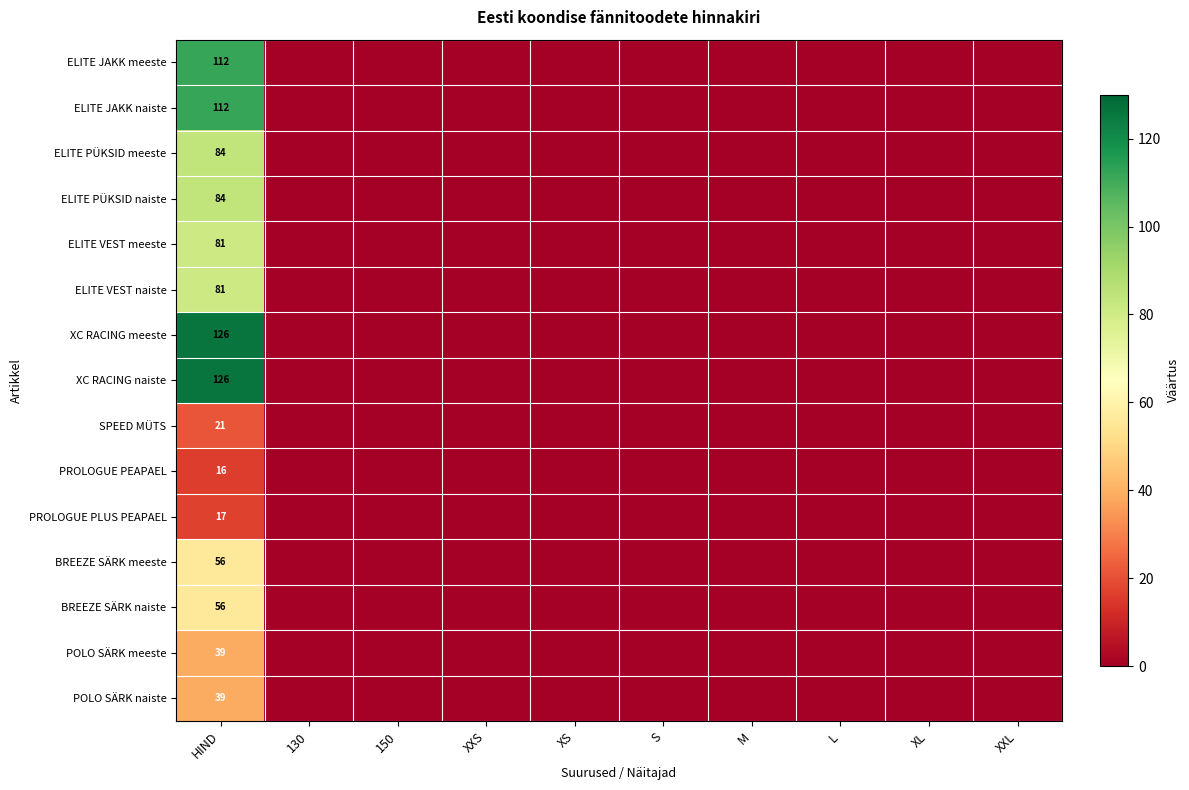

Is it true that POLO SÄRK meeste equals 68 at HIND?

False